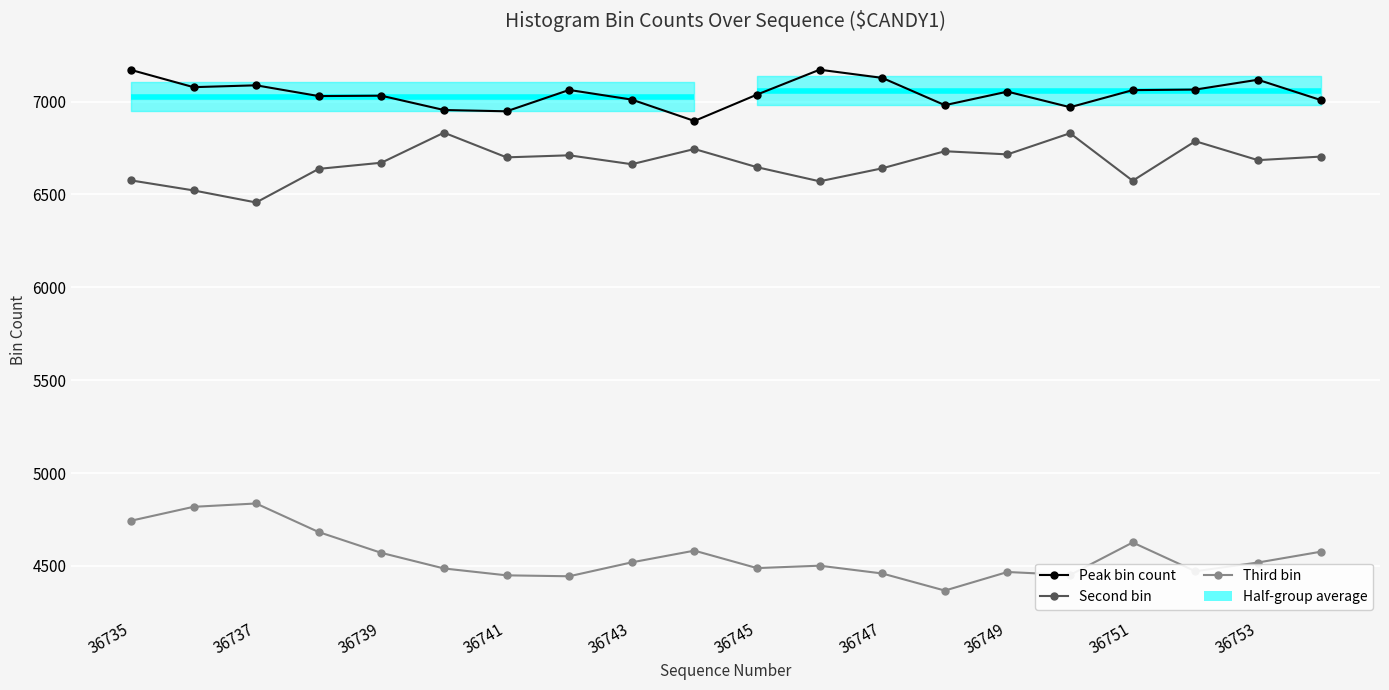

What is the difference between the maximum and minimum values in the Third bin series?

469